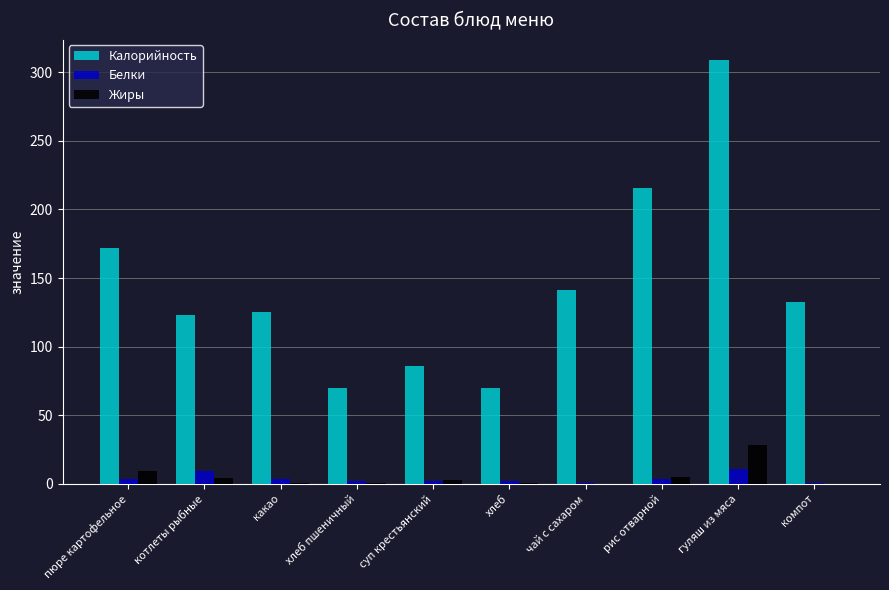

Are the bars horizontal?

No